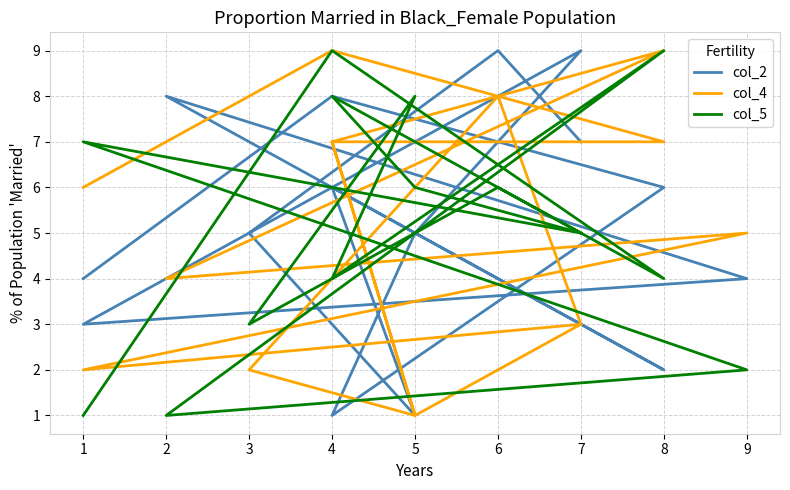

What are all the series names shown in the legend?

col_2, col_4, col_5